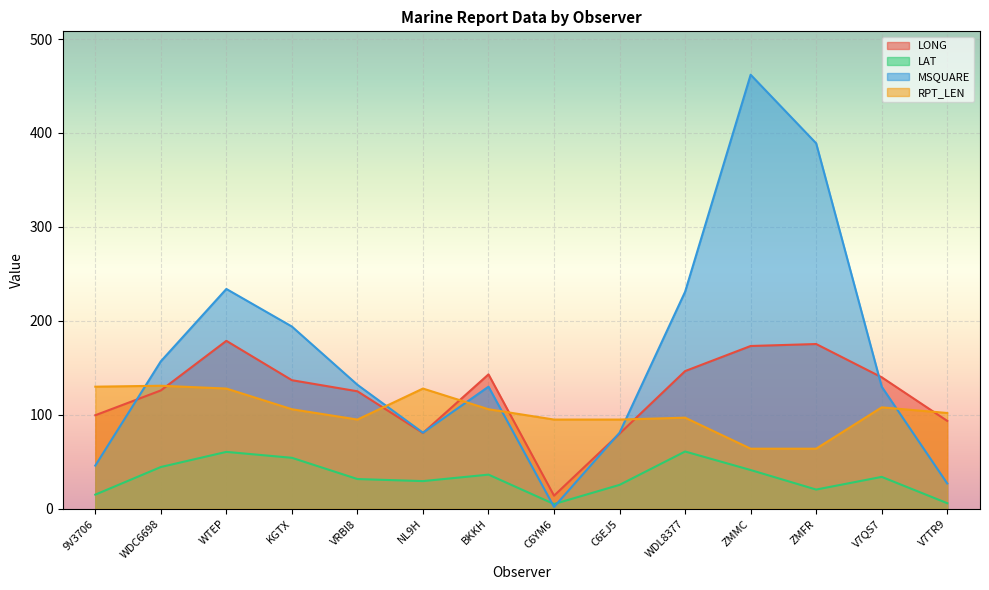

What is the spread (max minus min) of values at NL9H?

98.5